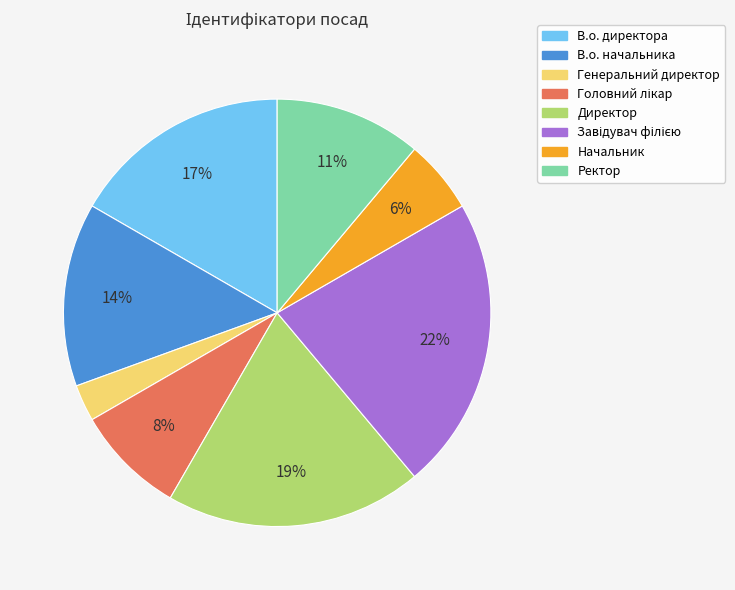

What percentage is the В.о. начальника slice, to the nearest percent?

14%